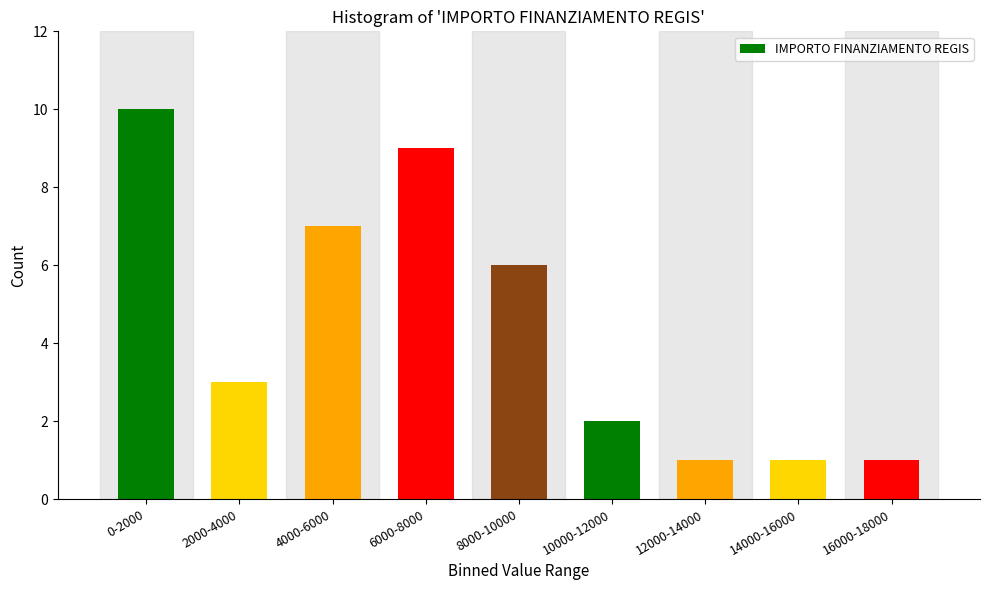

Reading left to right, extract all data points from this chart.

0-2000=10	2000-4000=3	4000-6000=7	6000-8000=9	8000-10000=6	10000-12000=2	12000-14000=1	14000-16000=1	16000-18000=1